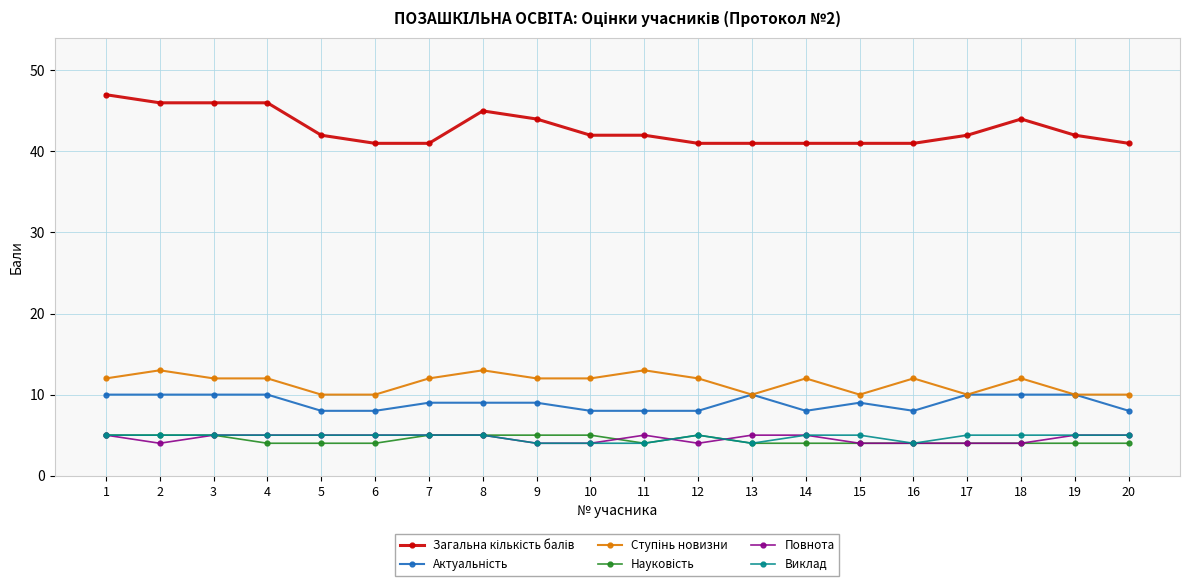

At how many categories does at least one series exceed 16?

20